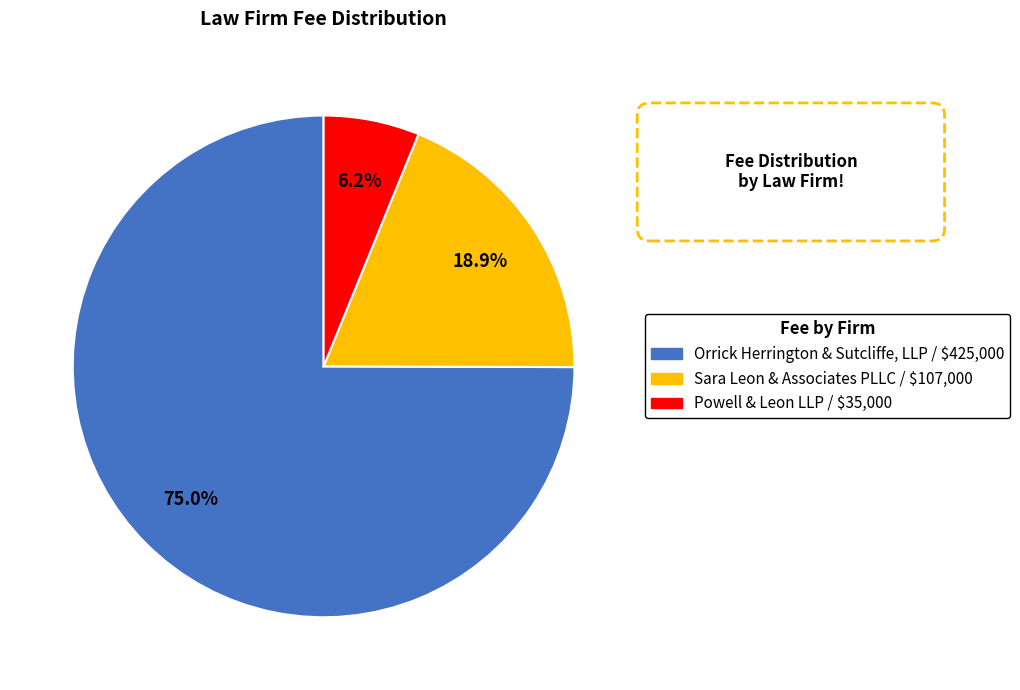

Which slice is the largest?

Orrick Herrington & Sutcliffe, LLP